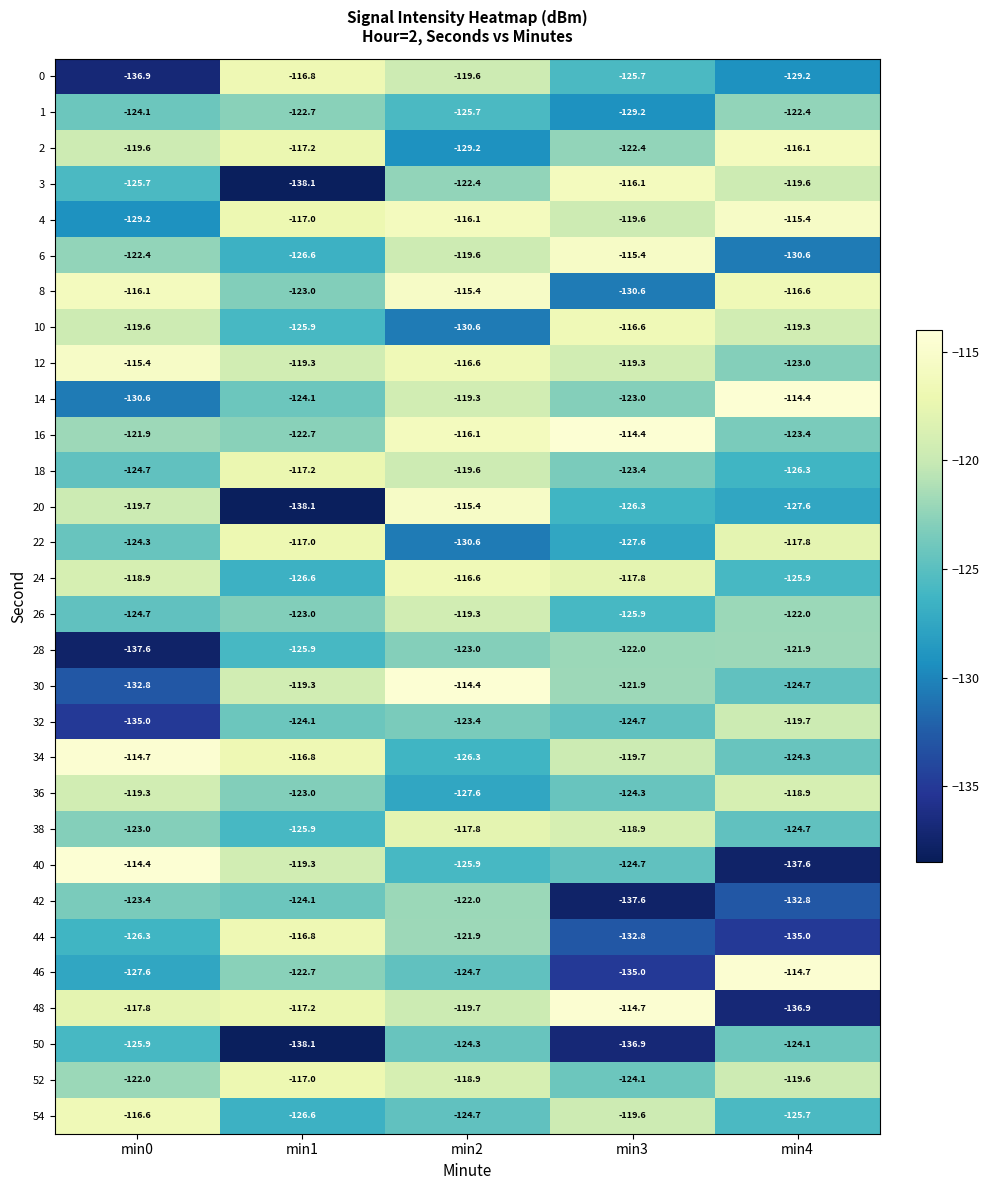

What is the spread (max minus min) of values at min0?

23.2